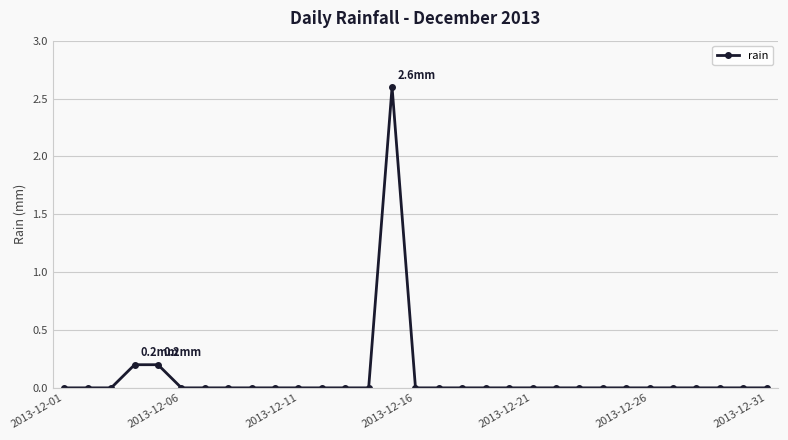

True or false: there are more than 0 points higher than both neighbors.

True